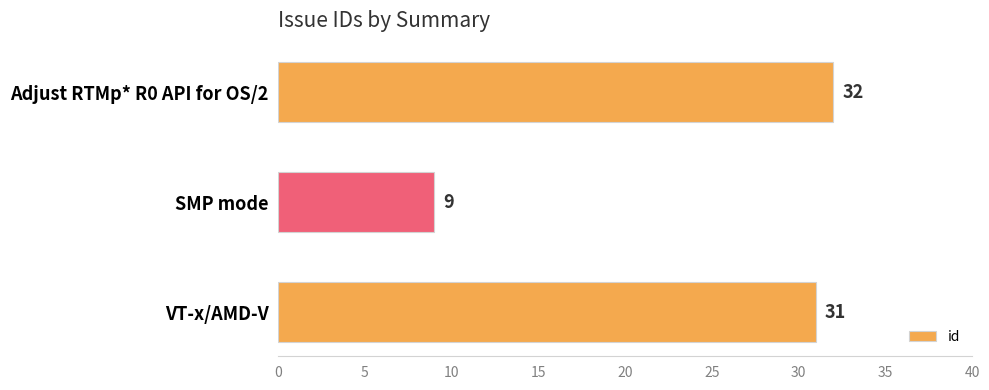

Are the bars grouped side by side (vs. stacked)?

No